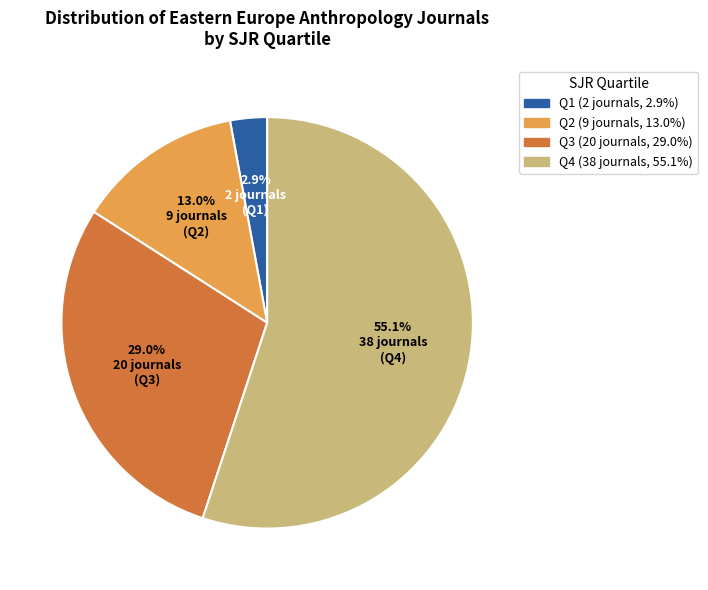

Between Q4 and Q3, which is larger?

Q4